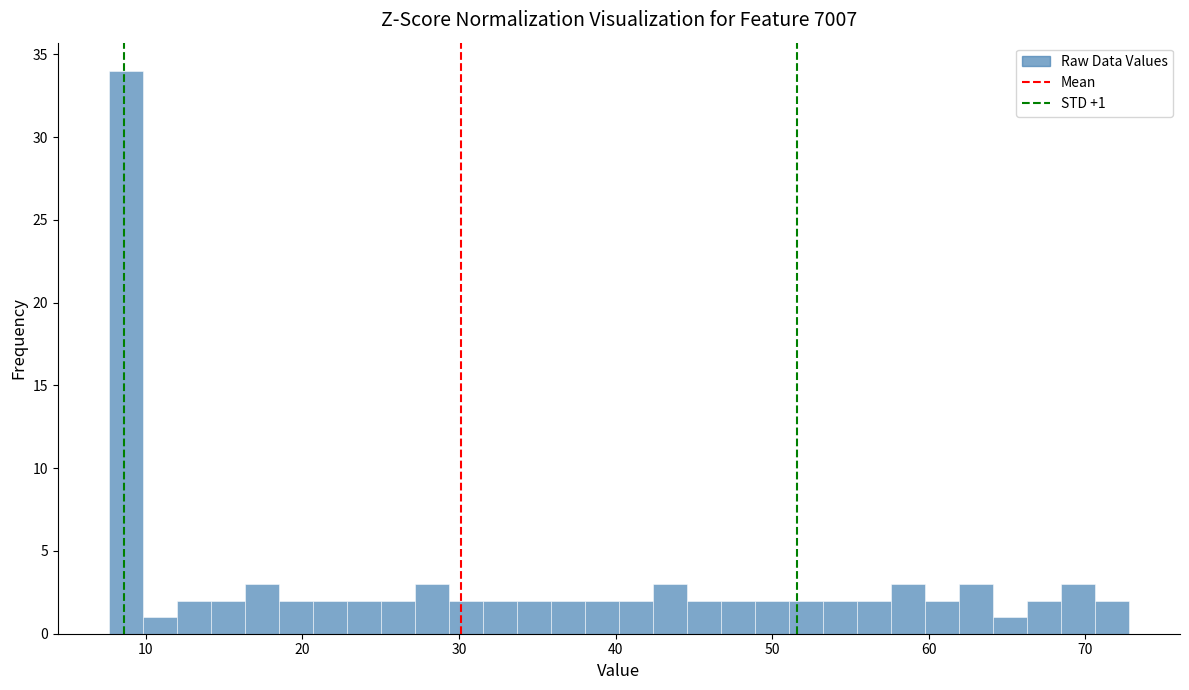

Around what value on the x-axis is the tallest bar? Give the approximate position of its centre, as read against the axis.

9